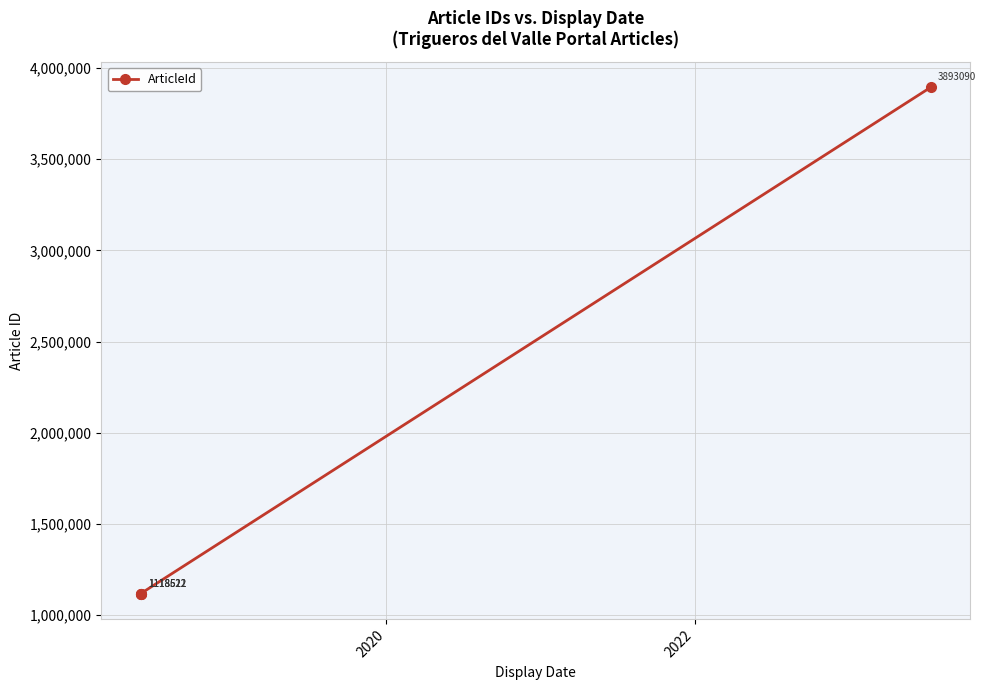

Count the number of data series in this chart.

1